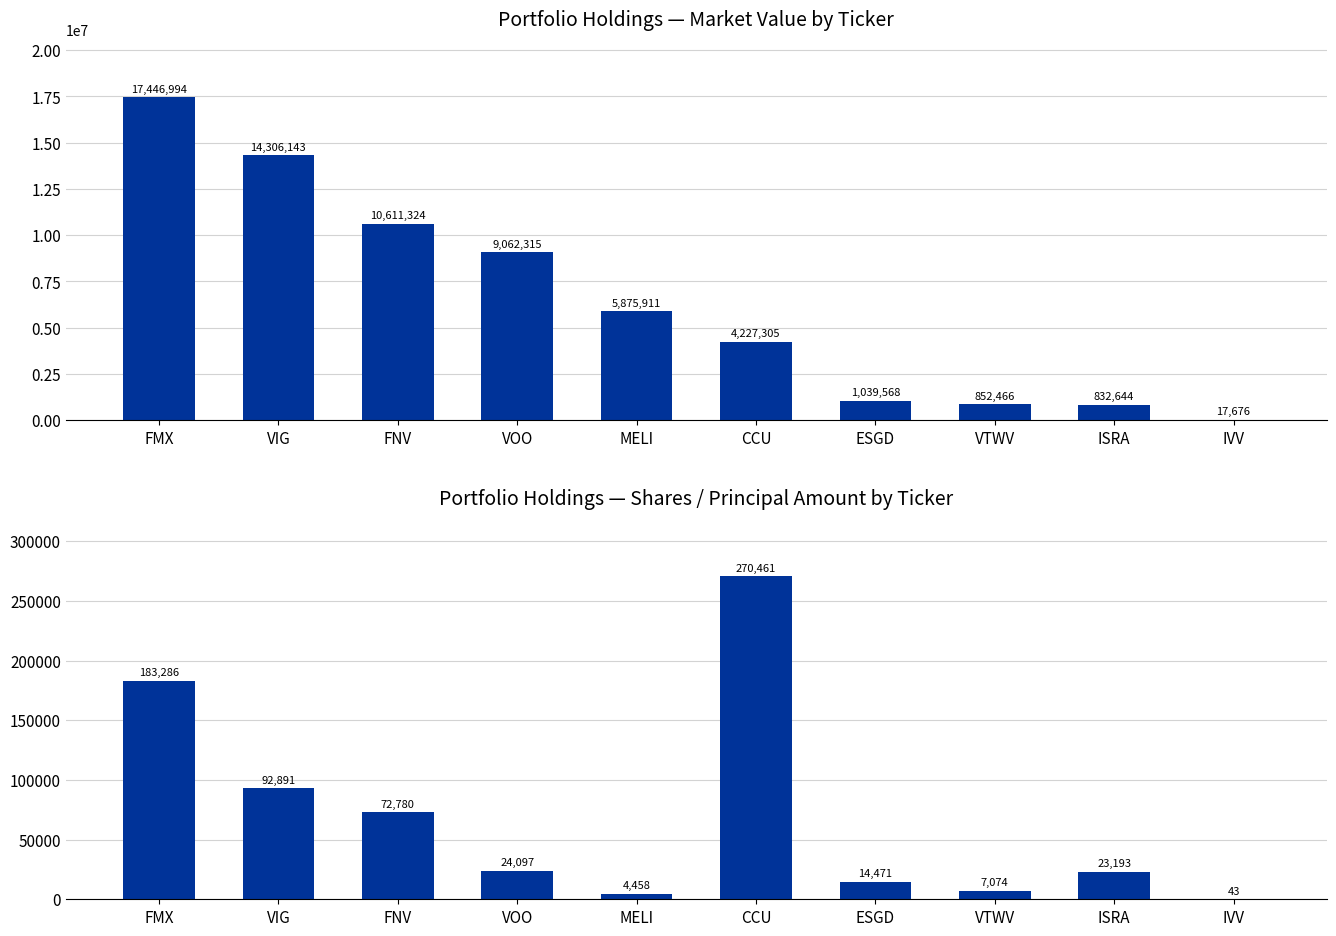

What is the minimum value shown in the chart?

43